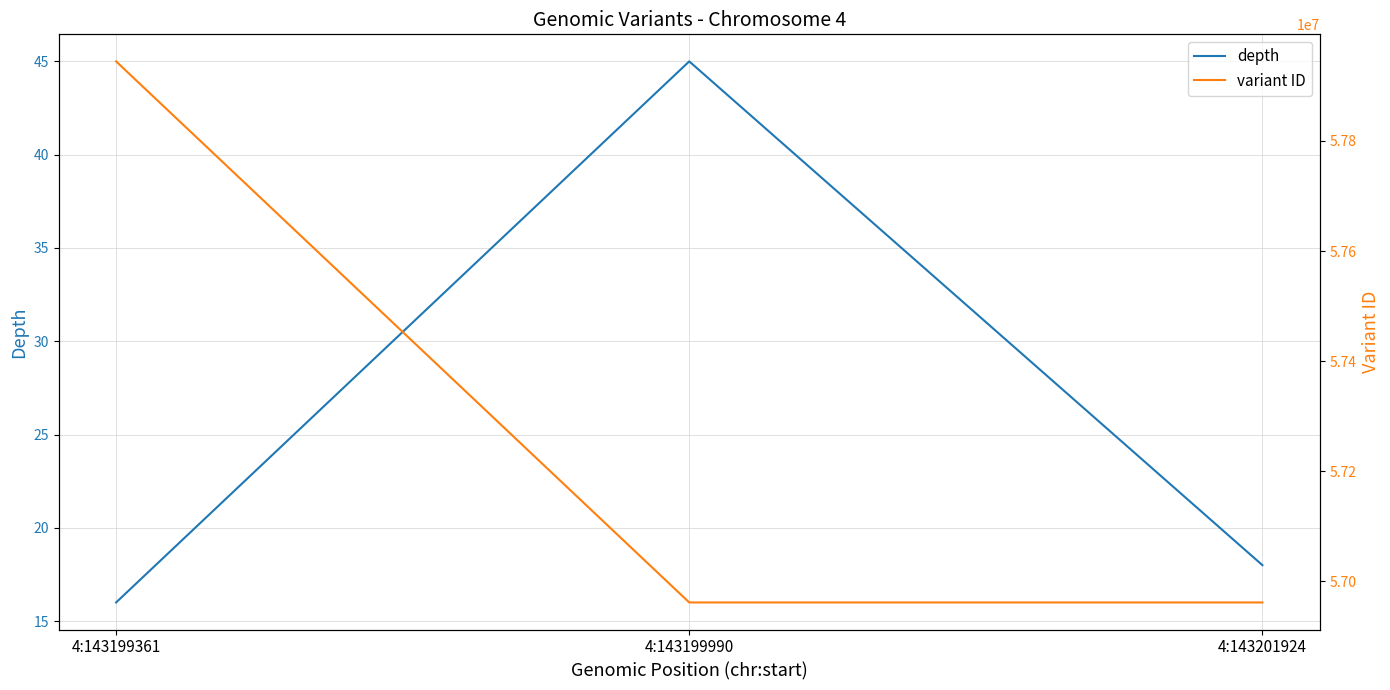

The depth series shows 26 at 4:143199361. True or false?

False